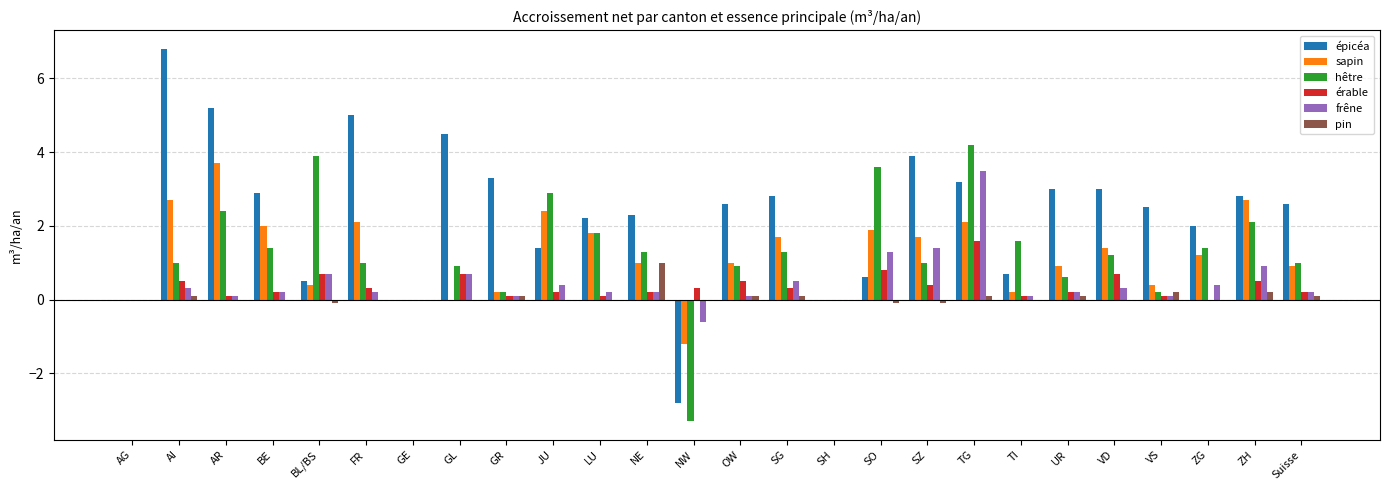

Between BL/BS and GL, which series saw the biggest shift?

épicéa